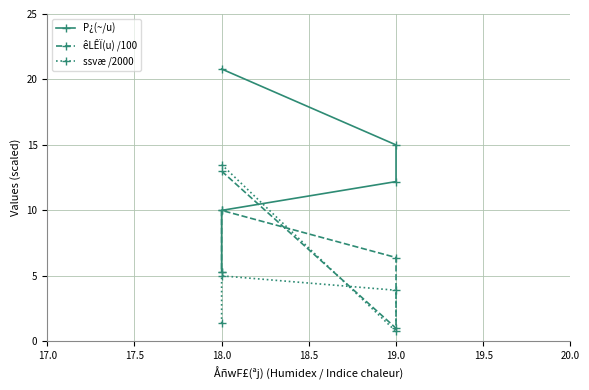

True or false: P¿(~/u) has more than 0 points higher than both neighbors.

False